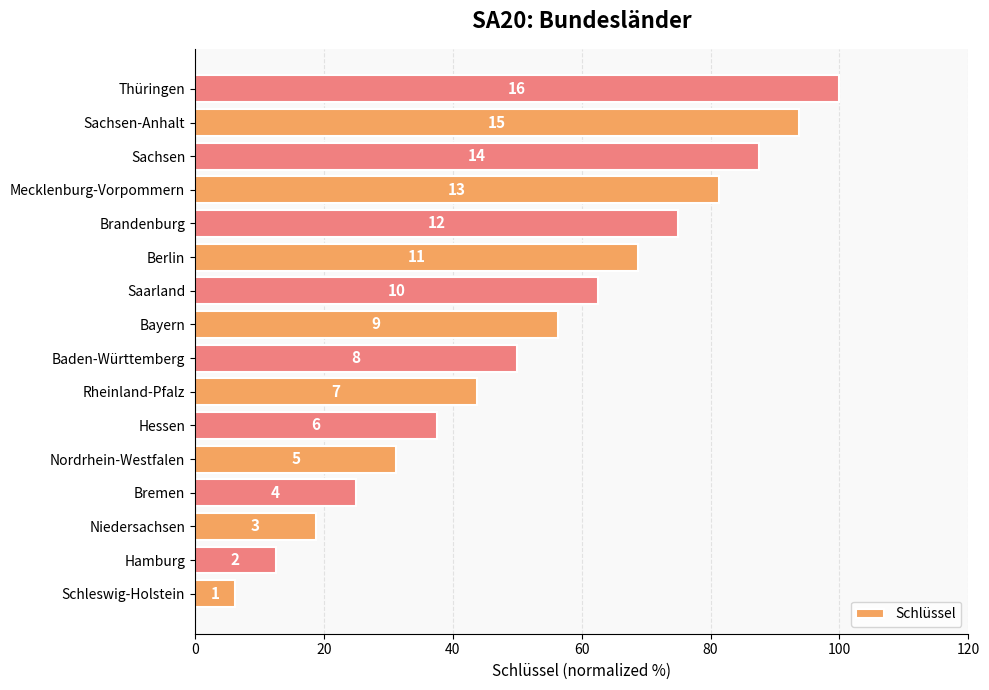

Are the bars horizontal?

Yes